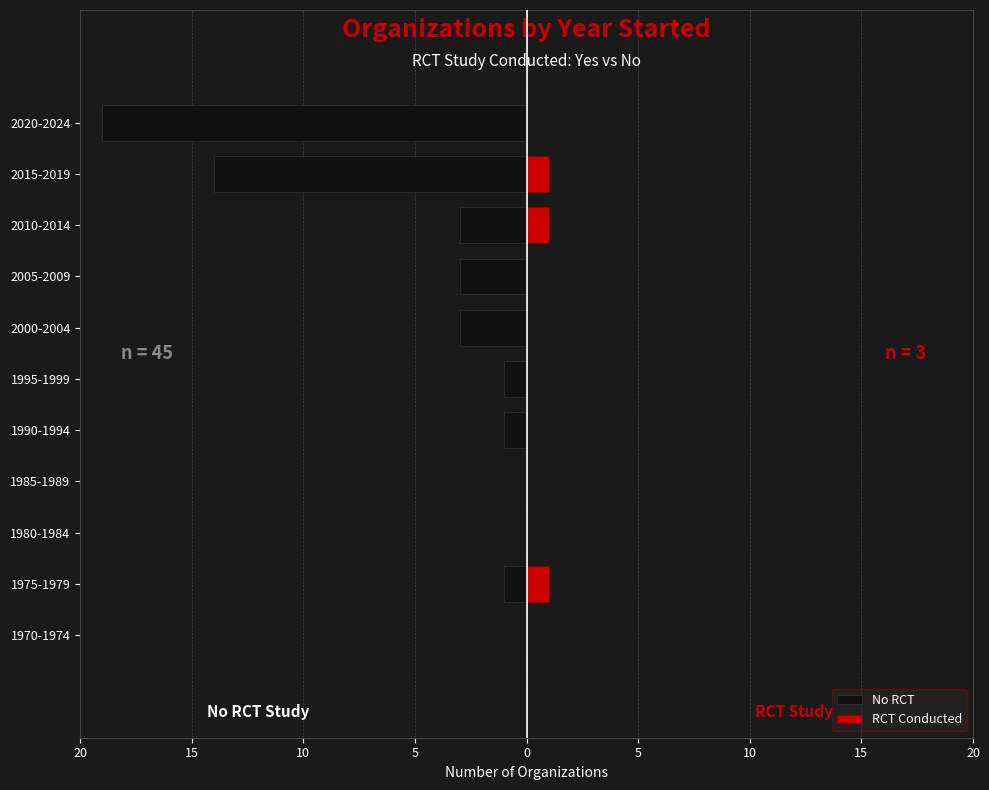

How many values in the RCT Conducted series exceed 0?

3